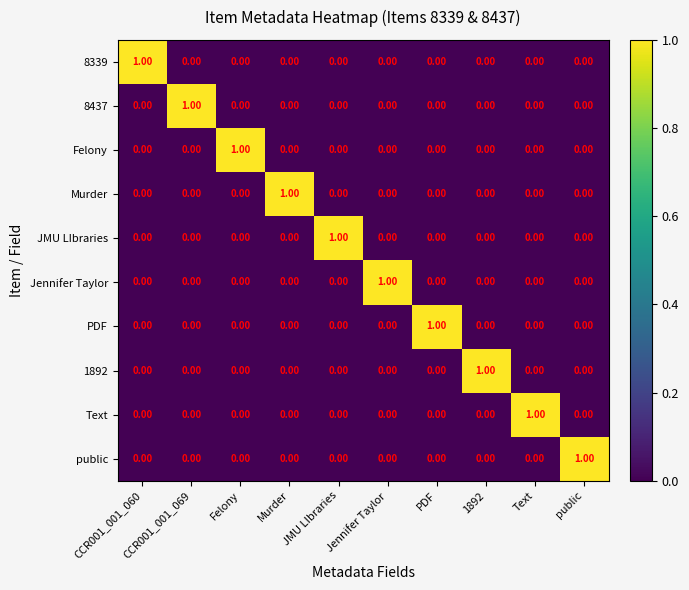

Count the number of data series in this chart.

10